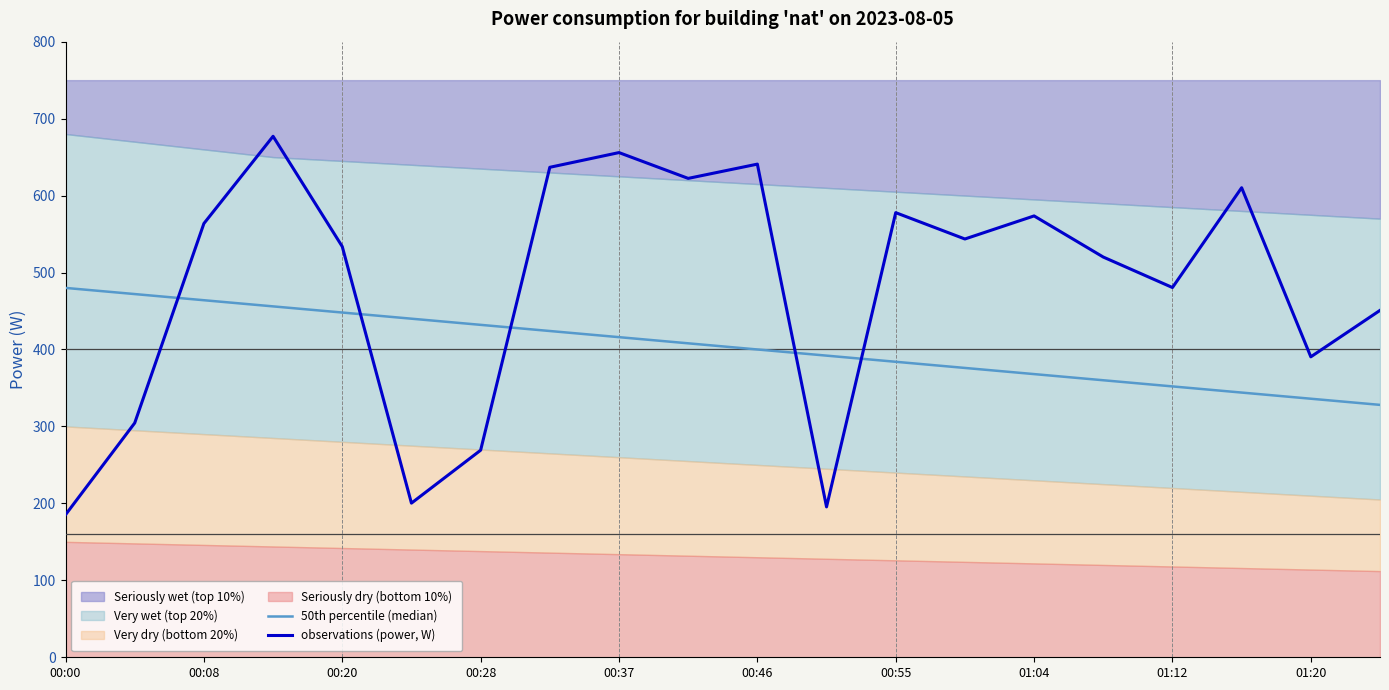

Which series has the largest range (max minus min)?

observations (power, W)